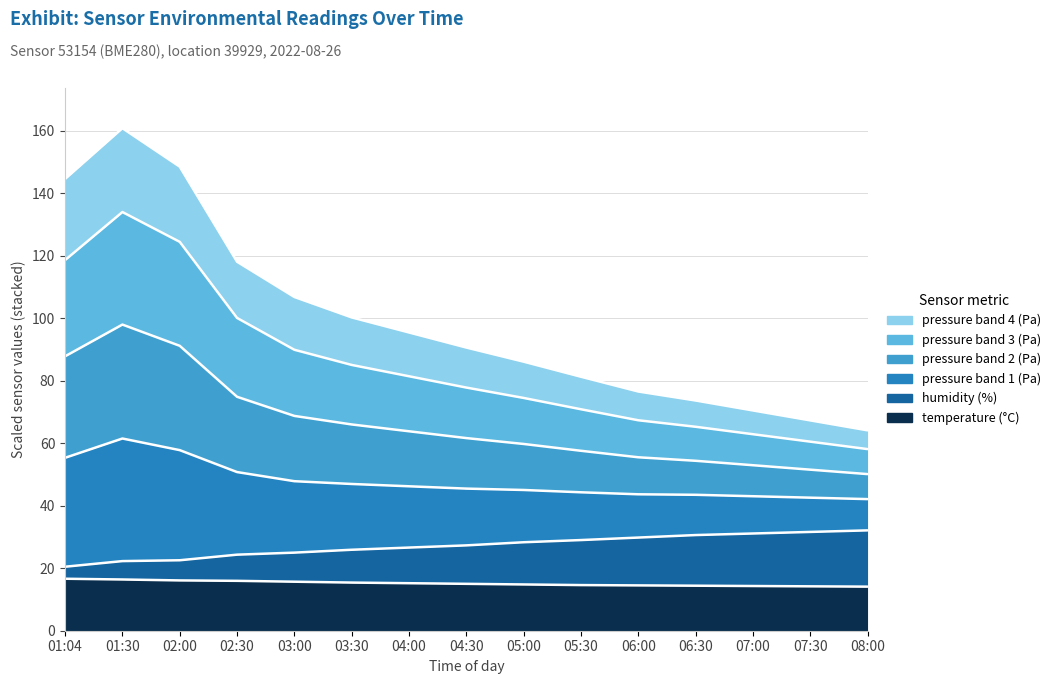

True or false: pressure_band2 has a value of 32.8 at 01:30.

False